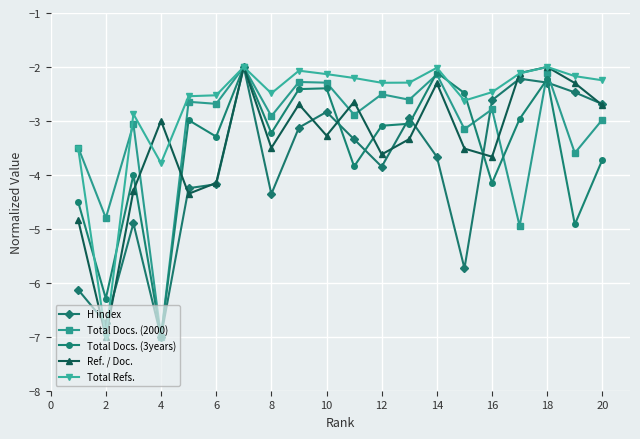

Reading left to right, list all the values displayed in this chart.

H index: -6.1	-6.7	-4.9	-7.0	-4.2	-4.2	-2.0	-4.4	-3.1	-2.8	-3.3	-3.8	-2.9	-3.7	-5.7	-2.6	-2.2	-2.3	-2.5	-2.7
Total Docs. (2000): -3.5	-4.8	-3.1	-7.0	-2.6	-2.7	-2.0	-2.9	-2.3	-2.3	-2.9	-2.5	-2.6	-2.1	-3.2	-2.8	-4.9	-2.1	-3.6	-3.0
Total Docs. (3years): -4.5	-6.3	-4.0	-7.0	-3.0	-3.3	-2.0	-3.2	-2.4	-2.4	-3.8	-3.1	-3.1	-2.1	-2.5	-4.1	-3.0	-2.2	-4.9	-3.7
Ref. / Doc.: -4.8	-7.0	-4.3	-3.0	-4.4	-4.1	-2.0	-3.5	-2.7	-3.3	-2.6	-3.6	-3.3	-2.3	-3.5	-3.7	-2.1	-2.0	-2.3	-2.7
Total Refs.: -3.5	-7.0	-2.9	-3.8	-2.5	-2.5	-2.0	-2.5	-2.1	-2.1	-2.2	-2.3	-2.3	-2.0	-2.6	-2.5	-2.1	-2.0	-2.2	-2.2